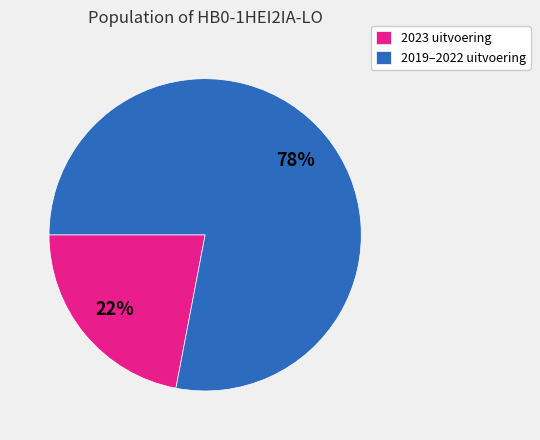

How many segments does this pie chart have?

2